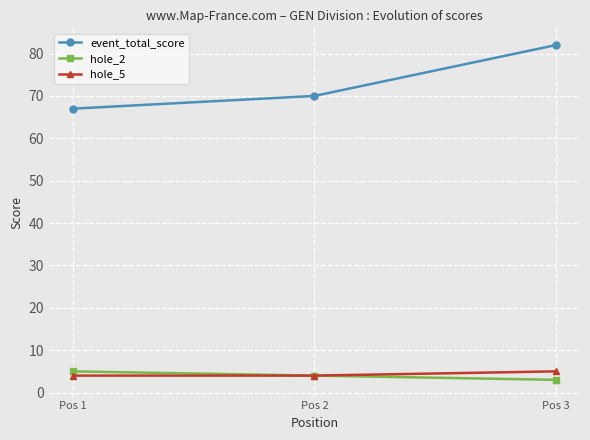

Is this an area chart (filled region under the line)?

No